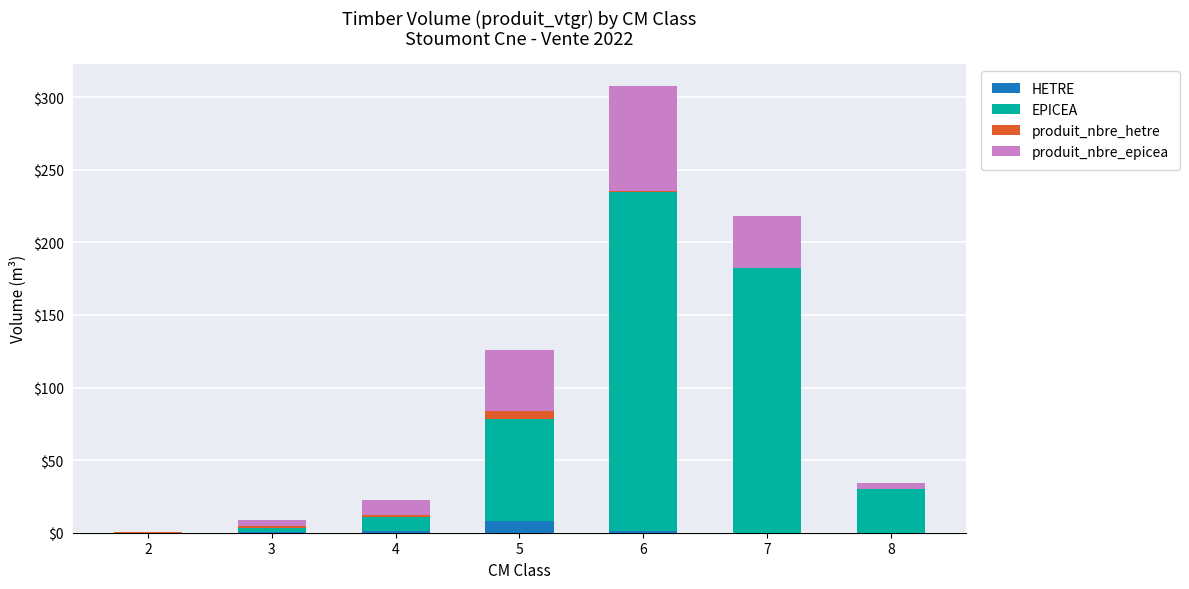

At which category is the sum across all series the highest?

6